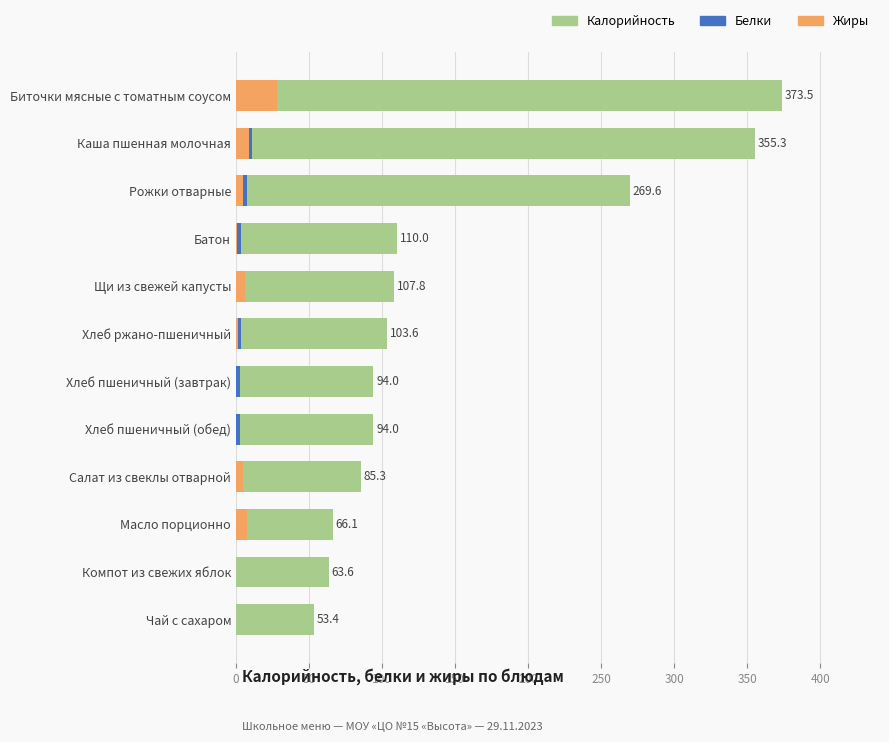

How many values in the Белки series exceed 3?

7